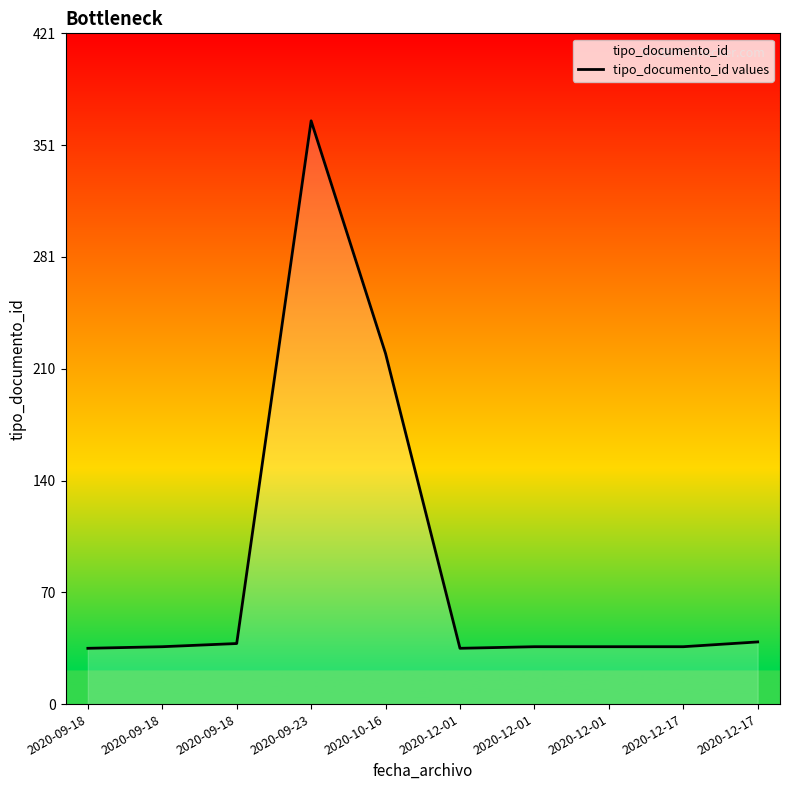

What is the value of the 9th point from the left?

36